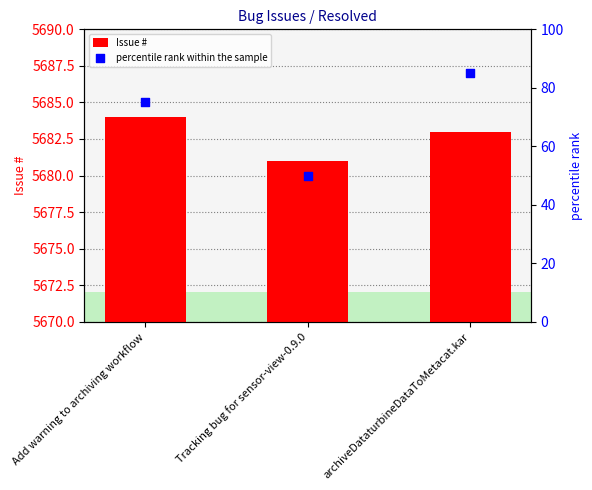

What are all the series names shown in the legend?

Issue #, percentile rank within the sample